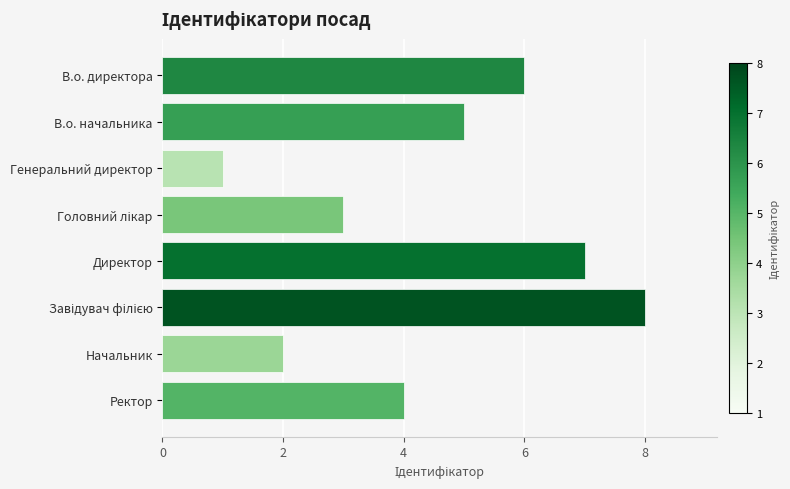

What is the sum of all values?

36